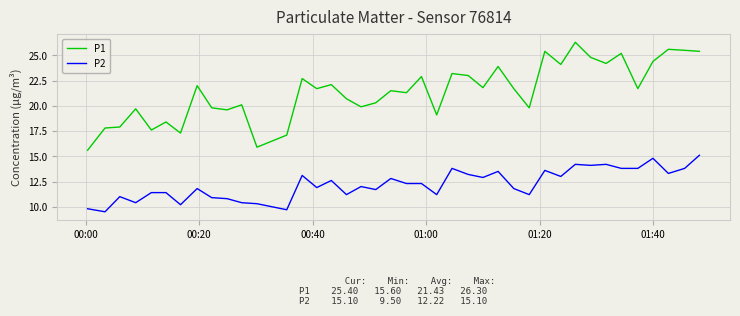

True or false: P1 and P2 cross at least once.

False